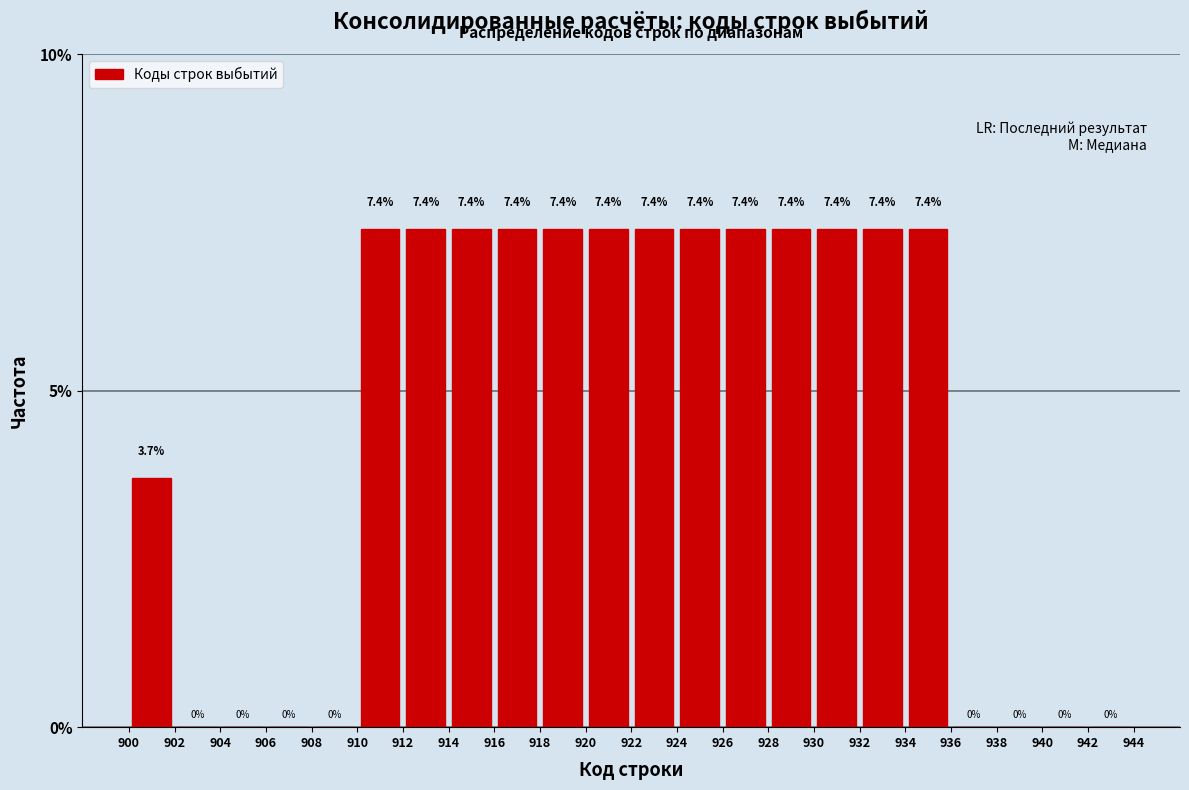

Reading left to right, transcribe this chart: for each bar, give the range it covers on the x-axis and its height.

900 to 902: 3.7
902 to 904: 0.0
904 to 906: 0.0
906 to 908: 0.0
908 to 910: 0.0
910 to 912: 7.4
912 to 914: 7.4
914 to 916: 7.4
916 to 918: 7.4
918 to 920: 7.4
920 to 922: 7.4
922 to 924: 7.4
924 to 926: 7.4
926 to 928: 7.4
928 to 930: 7.4
930 to 932: 7.4
932 to 934: 7.4
934 to 936: 7.4
936 to 938: 0.0
938 to 940: 0.0
940 to 942: 0.0
942 to 944: 0.0